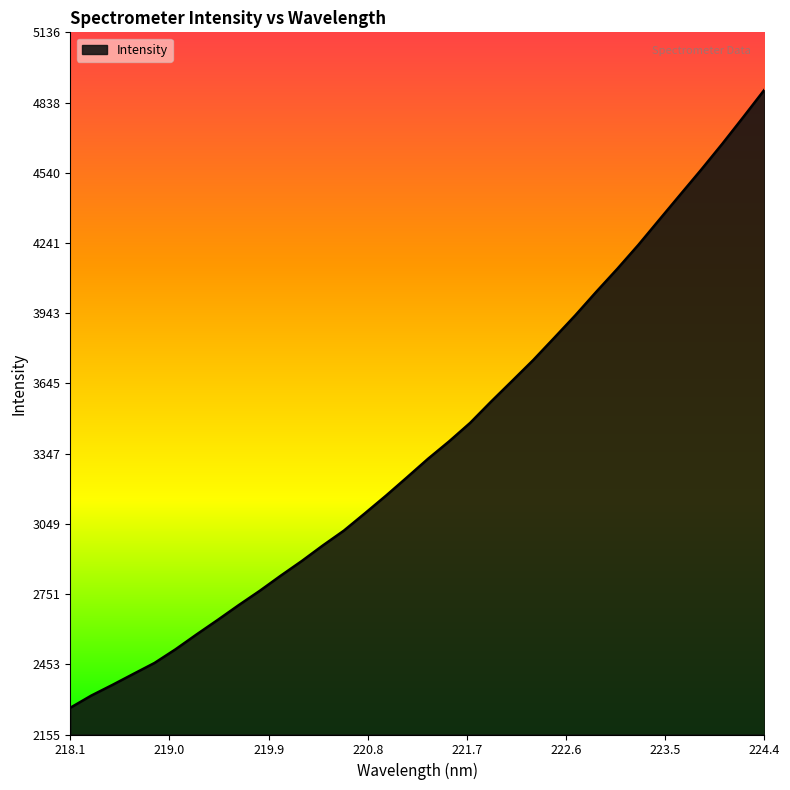

True or false: there are more than 2 points higher than both neighbors.

False